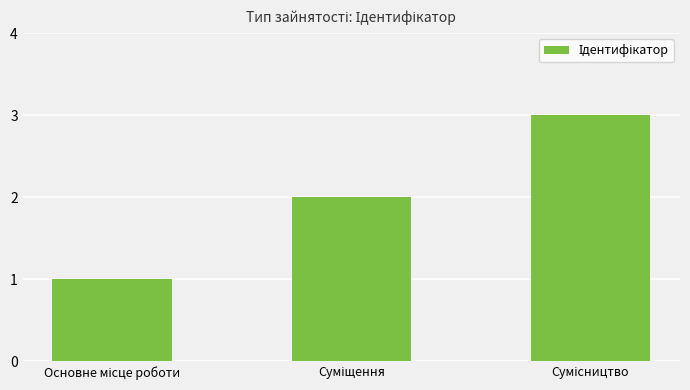

What is the greatest value displayed?

3